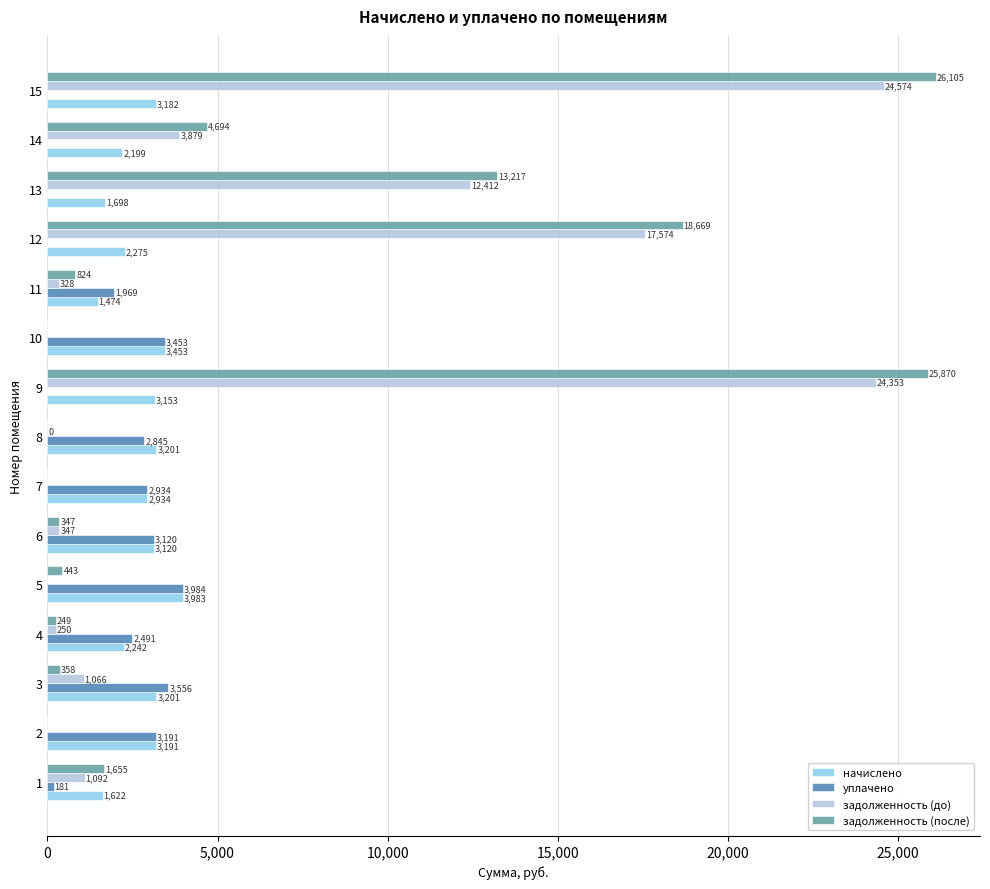

The уплачено series shows 3453.5 at 10. True or false?

True